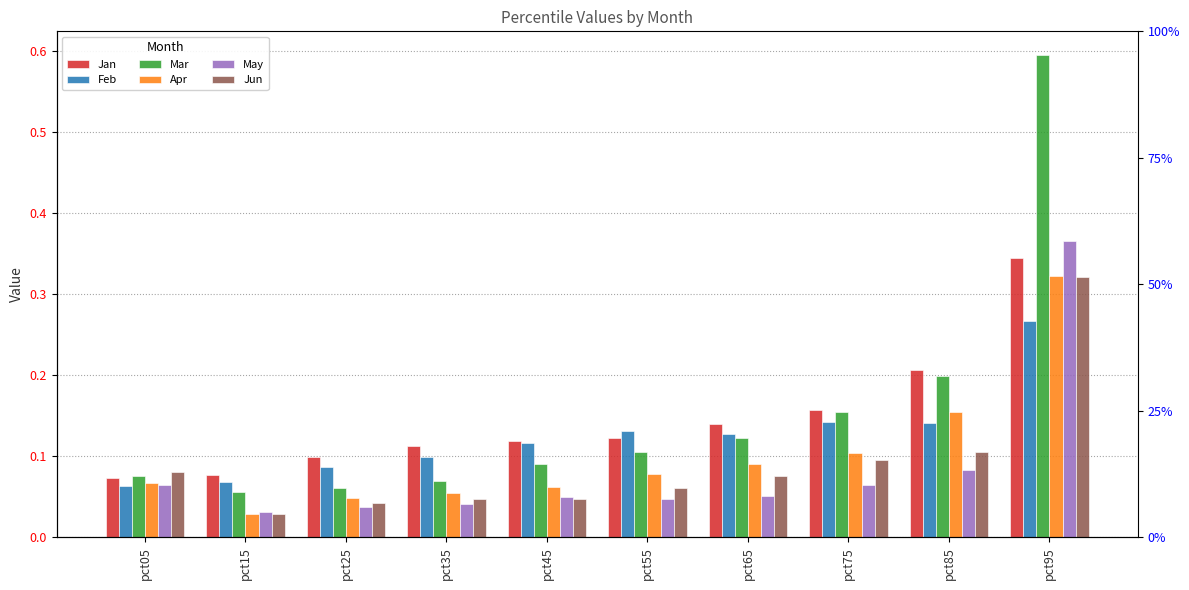

What are all the series names shown in the legend?

Jan, Feb, Mar, Apr, May, Jun